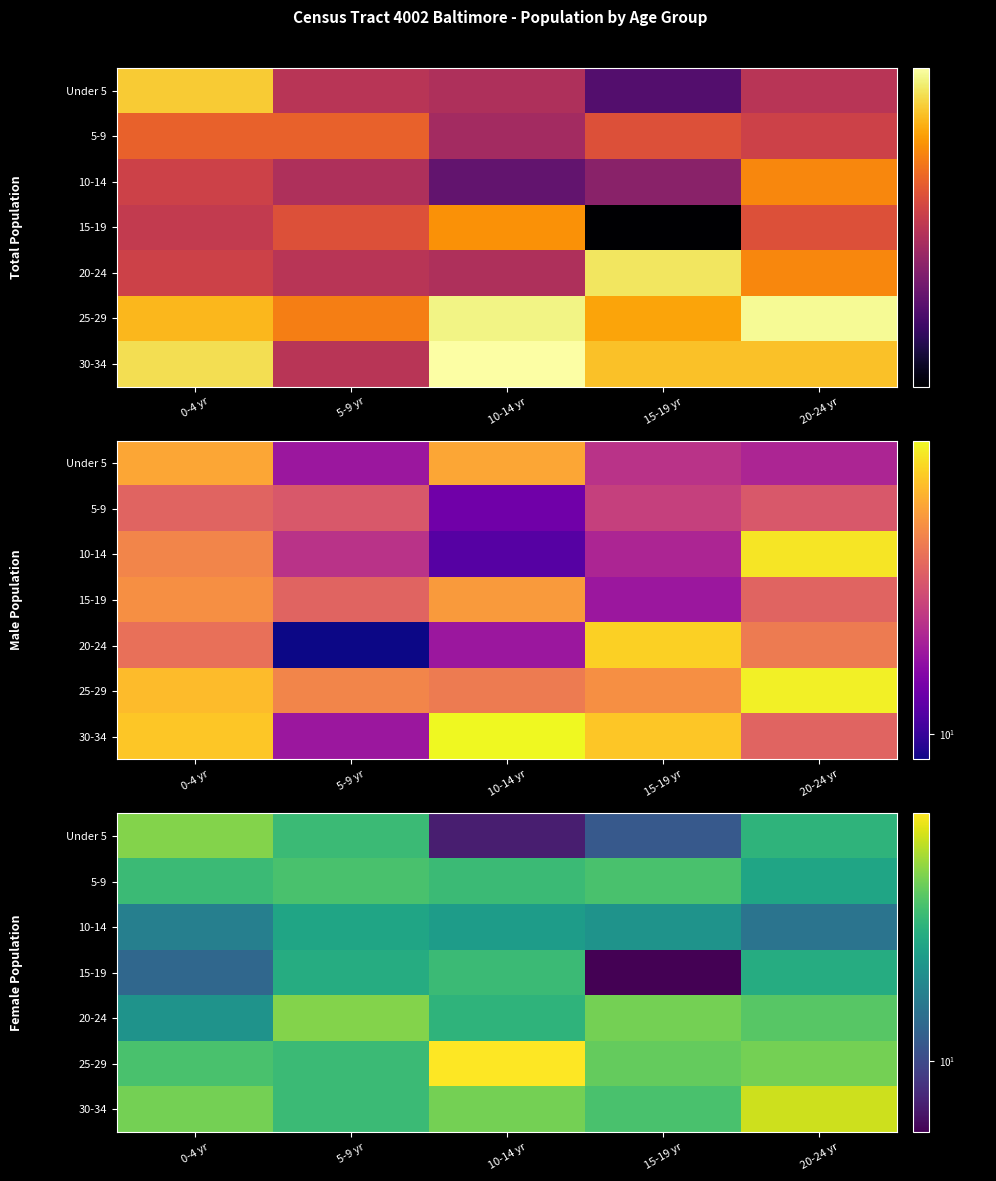

What is the total value across all series at 5-9 yr?

148